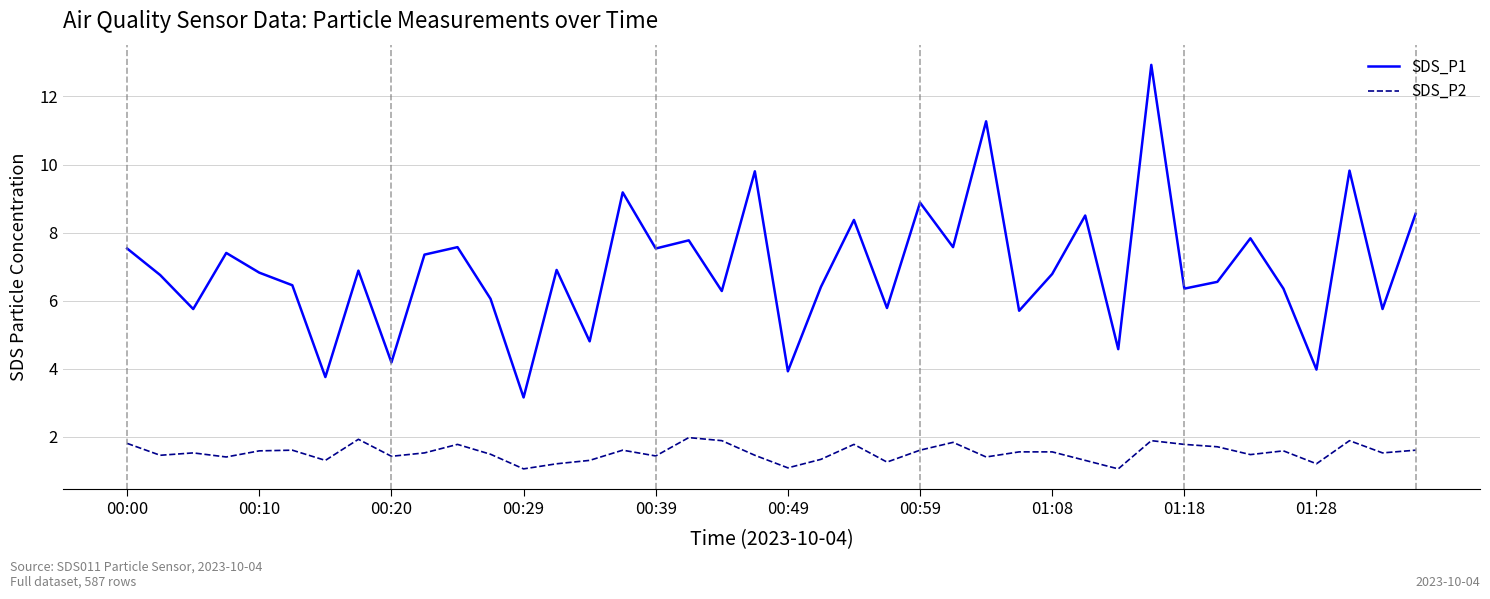

Which series has the largest total across all categories?

SDS_P1